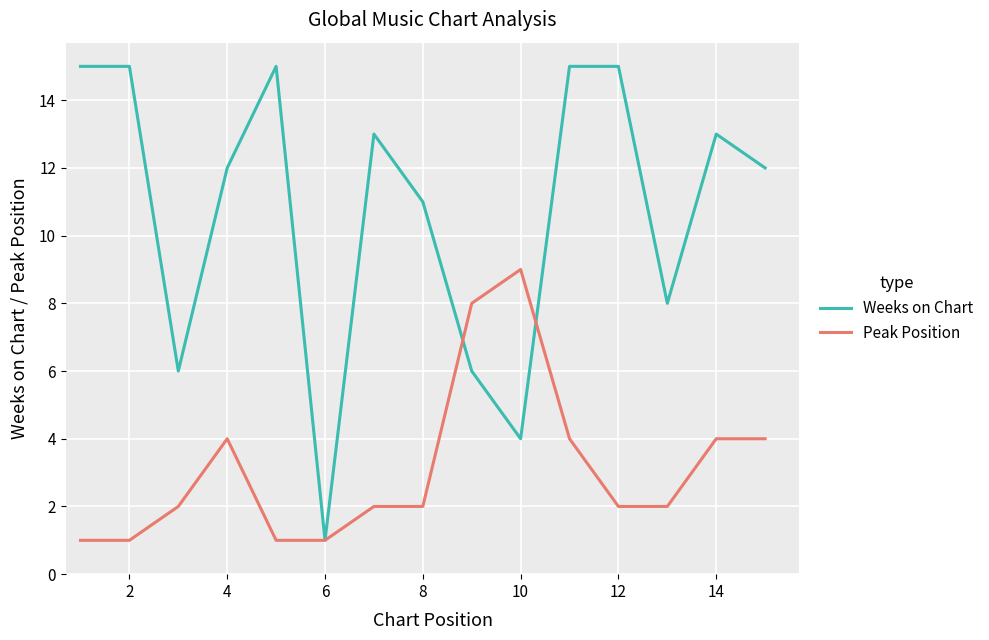

What is the difference between the second highest and minimum values in the Weeks on Chart series?

14